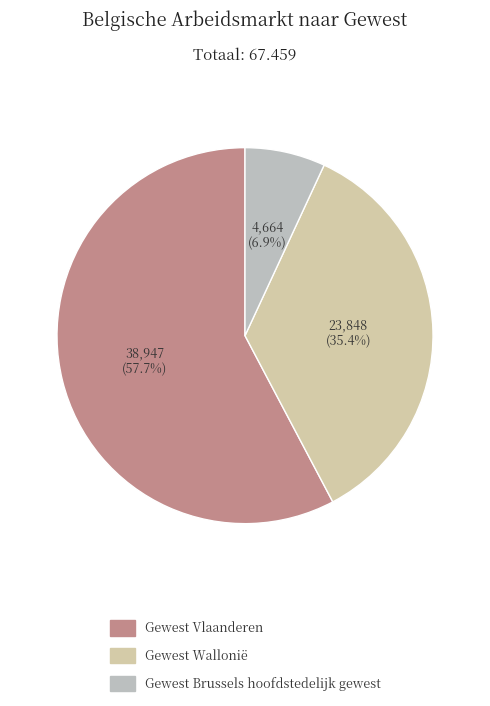

True or false: Gewest Wallonië accounts for 41% of the total.

False